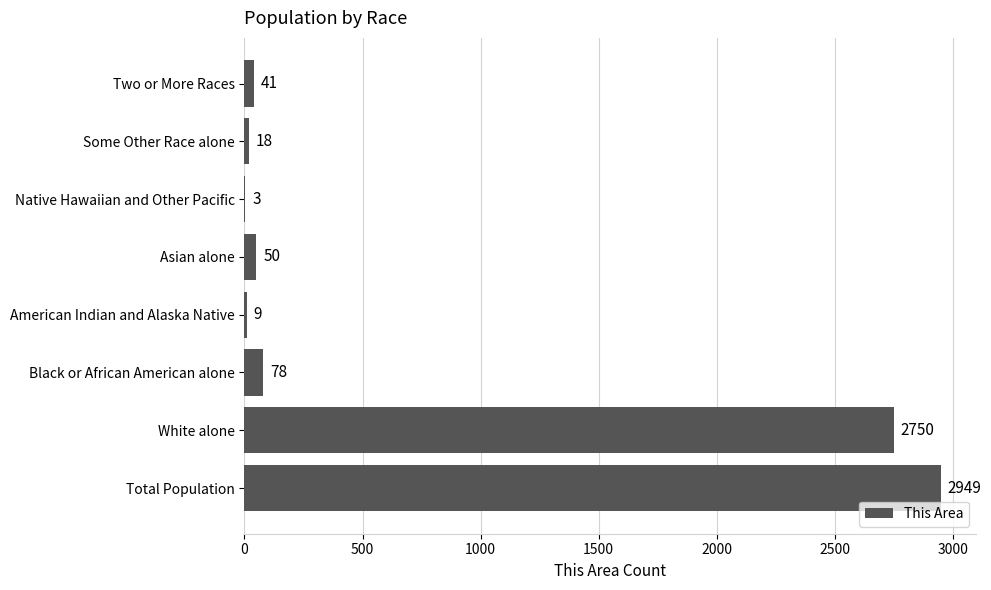

At which category does the chart reach its peak across all series?

Total Population